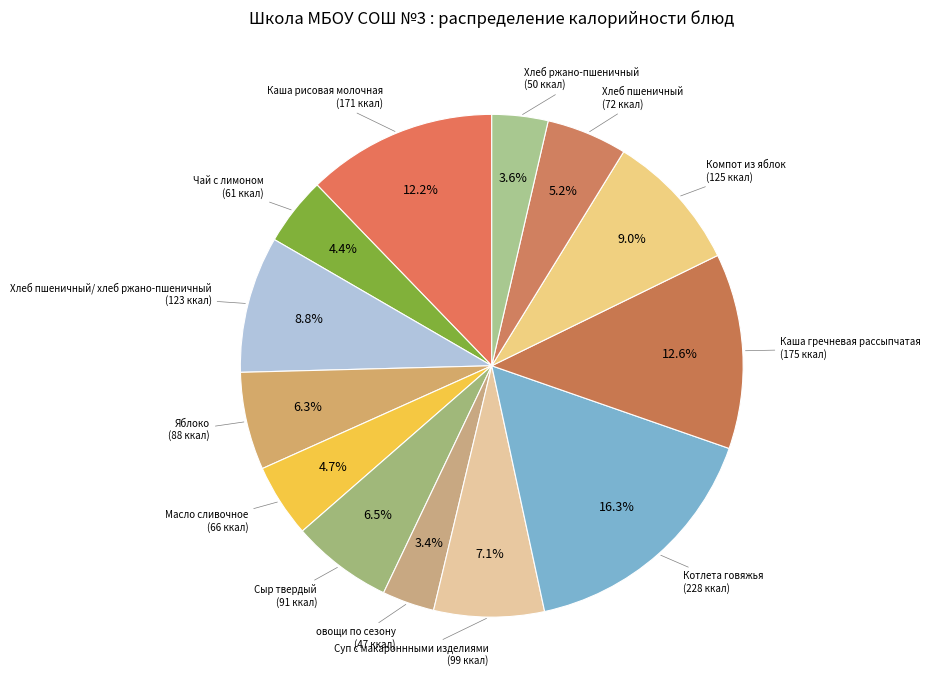

How many segments does this pie chart have?

13